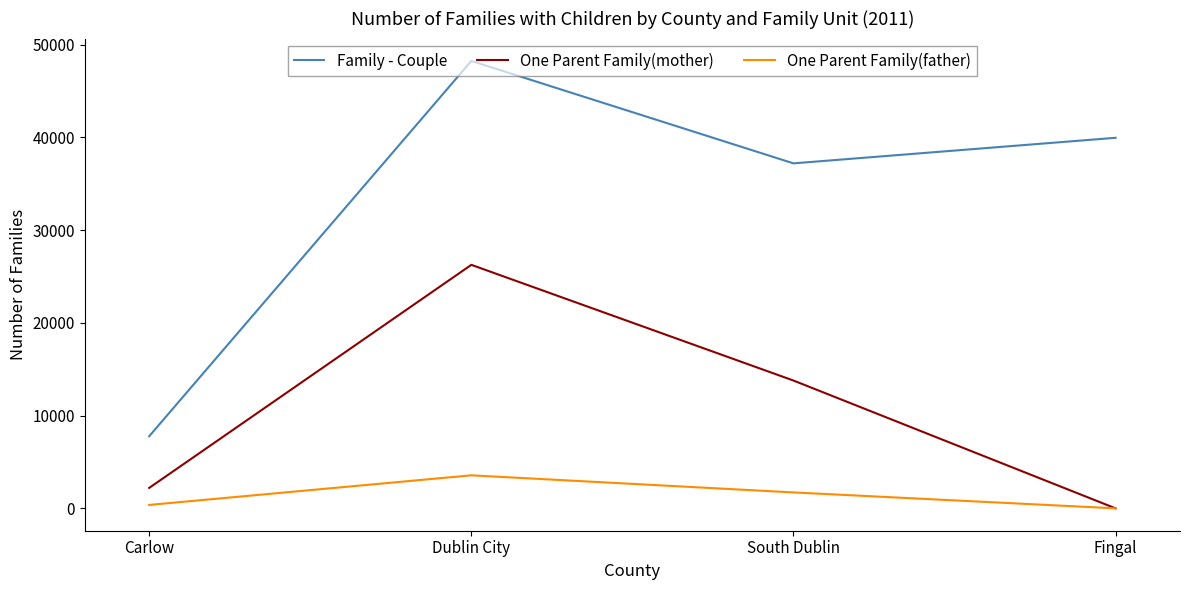

Reading left to right, extract all data points from this chart.

Family - Couple: 7778	48248	37204	39961
One Parent Family(mother): 2206	26261	13784	0
One Parent Family(father): 370	3562	1718	0